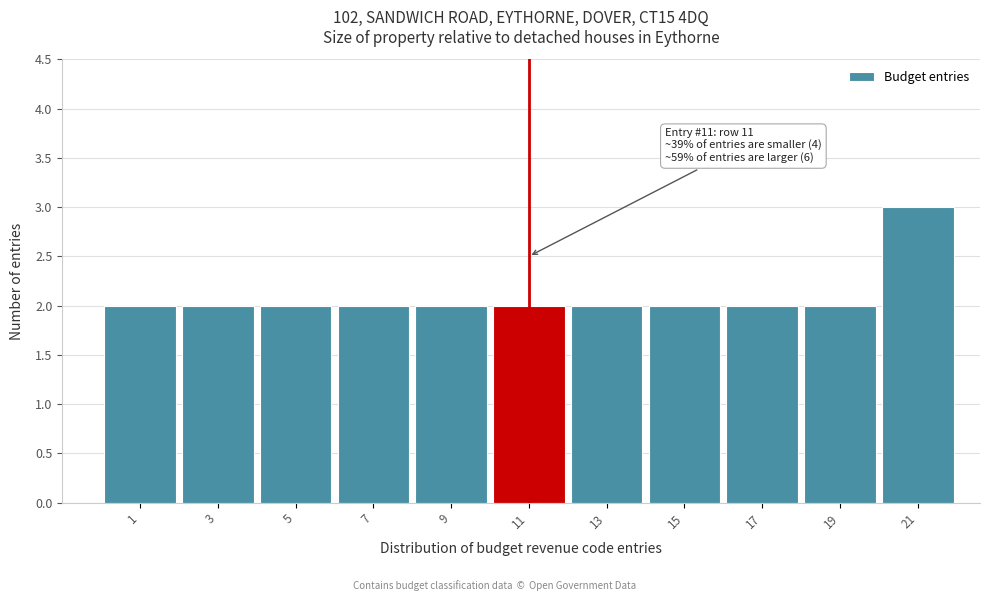

Reading left to right, transcribe all the data shown in this chart.

1=2	3=2	5=2	7=2	9=2	11=2	13=2	15=2	17=2	19=2	21=3